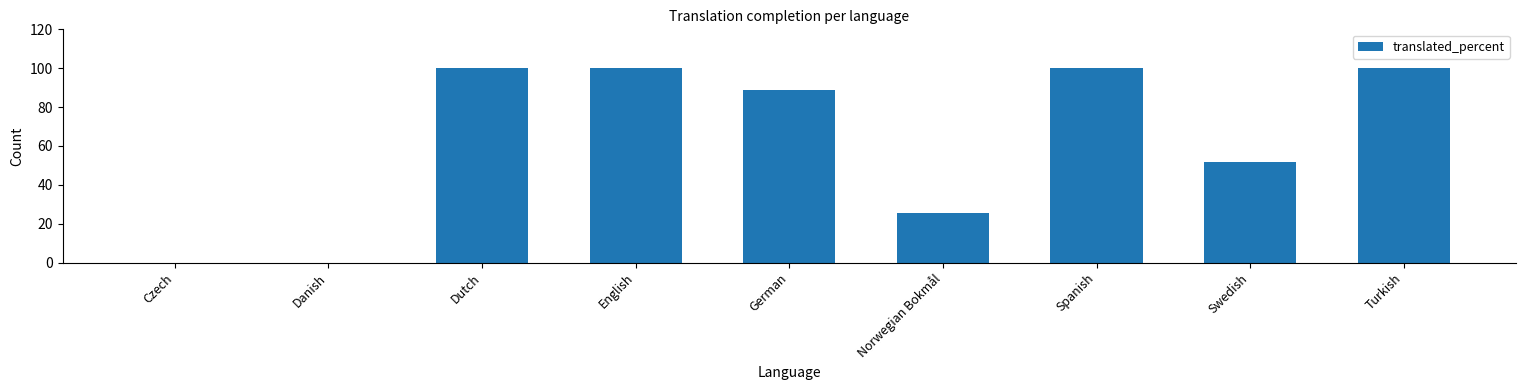

Reading right to left, list all the values displayed in this chart.

100.0	51.7	100.0	25.6	88.6	100.0	100.0	0.0	0.0